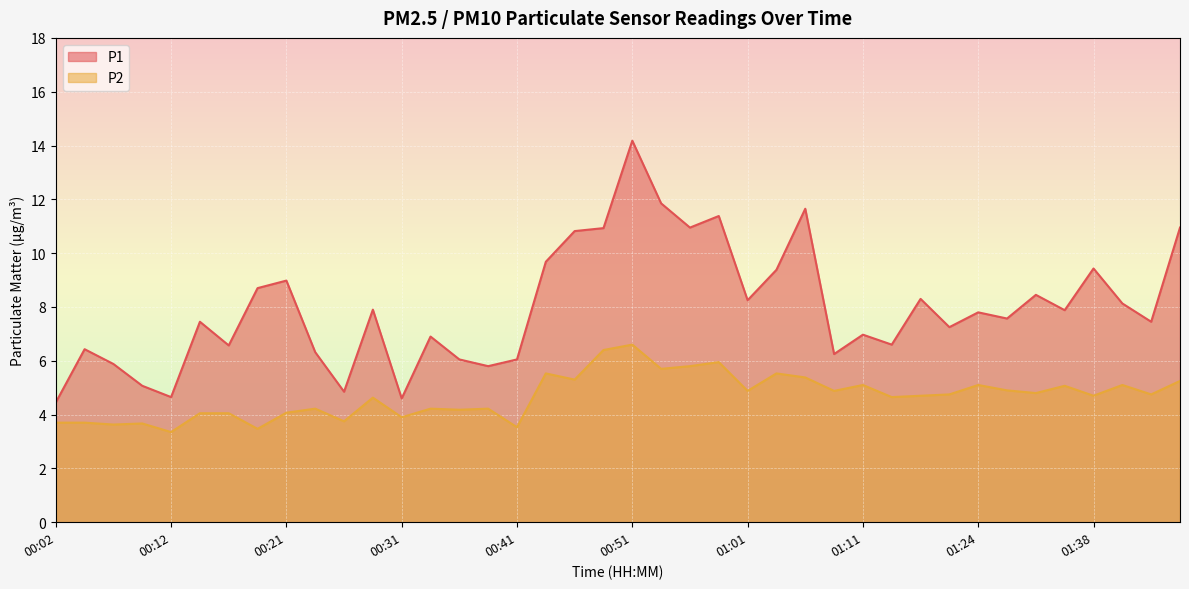

What is the label of the 20th point from the left?

00:48